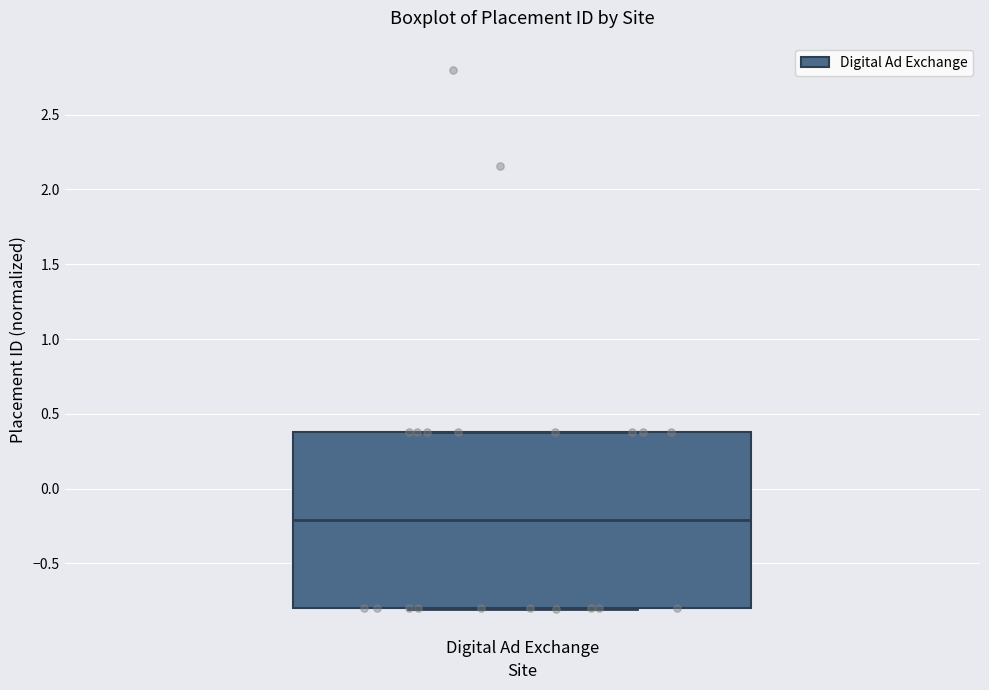

Read this box plot against the y-axis: the position of the median line, the range covered by the box, and the ends of both whiskers. The values are not printed on the chart, so give them approximately, as read against the axis.

median -0.2, box -0.8 to 0.4, whiskers -0.8 to 0.4